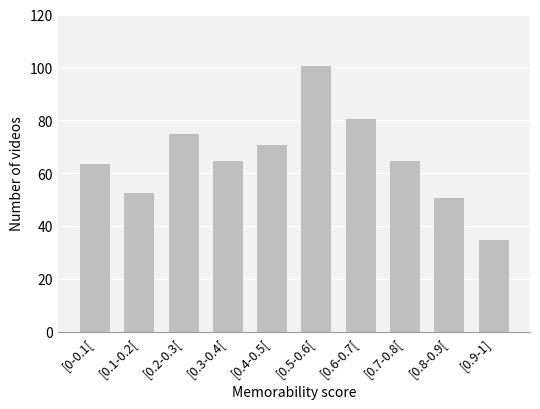

Reading right to left, extract all data points from this chart.

[0.9-1]=35	[0.8-0.9[=51	[0.7-0.8[=65	[0.6-0.7[=81	[0.5-0.6[=101	[0.4-0.5[=71	[0.3-0.4[=65	[0.2-0.3[=75	[0.1-0.2[=53	[0-0.1[=64